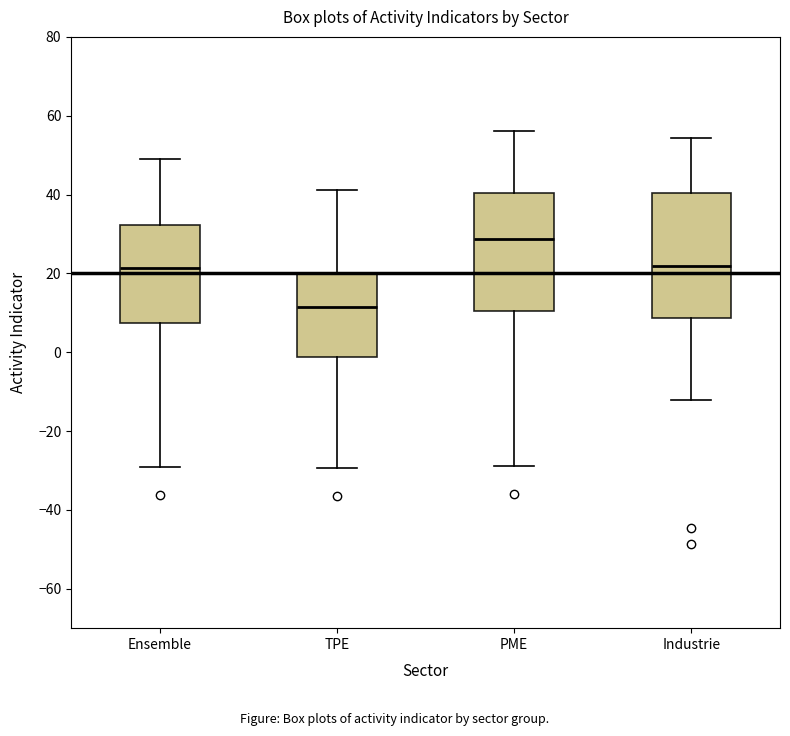

Where is the lower edge of the box for Industrie on the y-axis? The values are not printed on the chart, so give them approximately, as read against the axis.

8